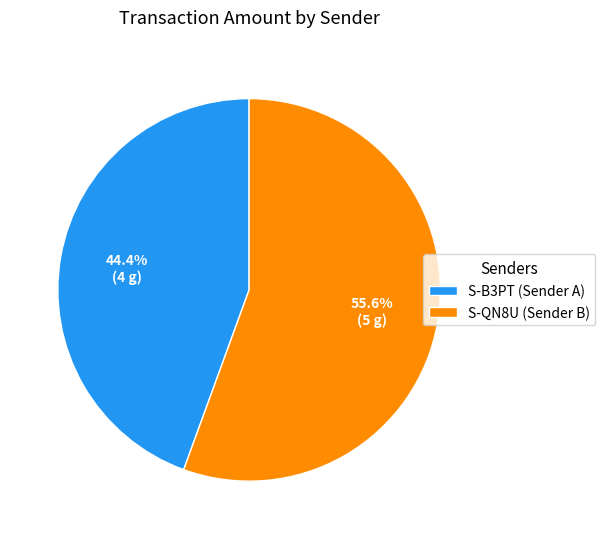

Which category has the smallest portion of the pie?

S-B3PT (Sender A)